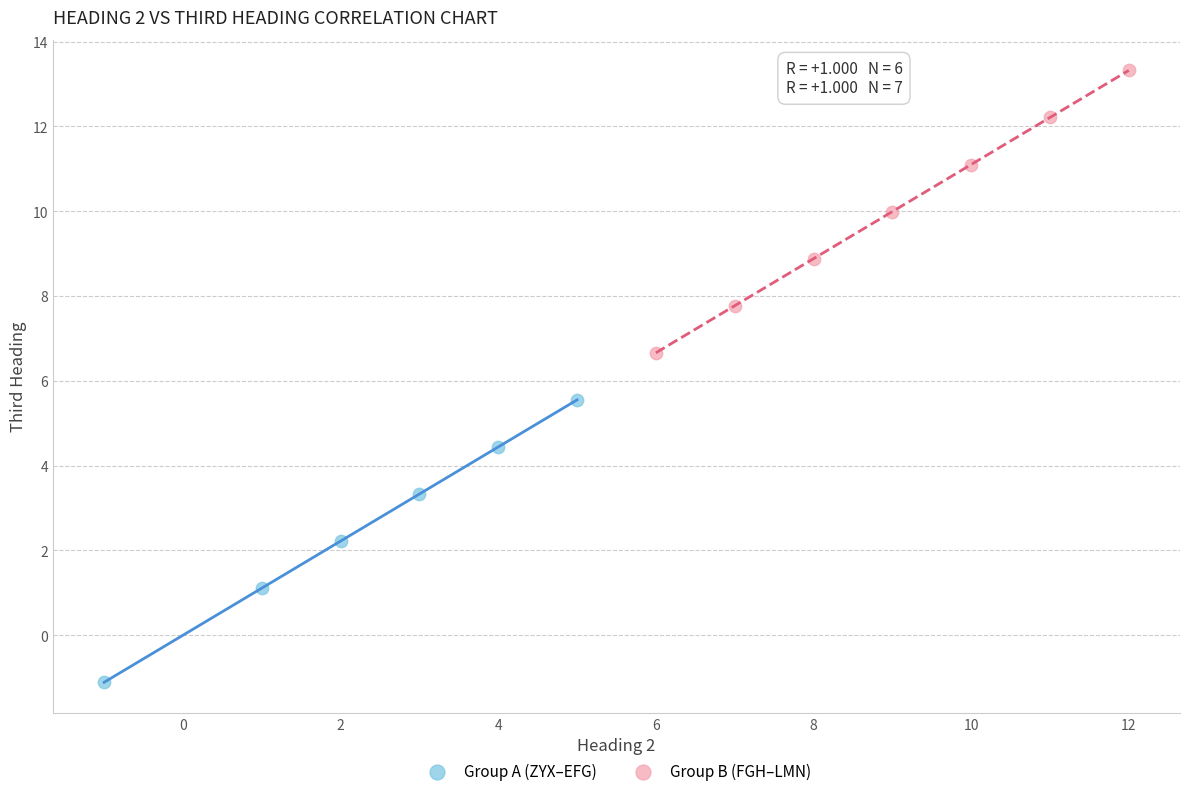

Which series reaches the minimum Y coordinate?

Group A (ZYX–EFG)